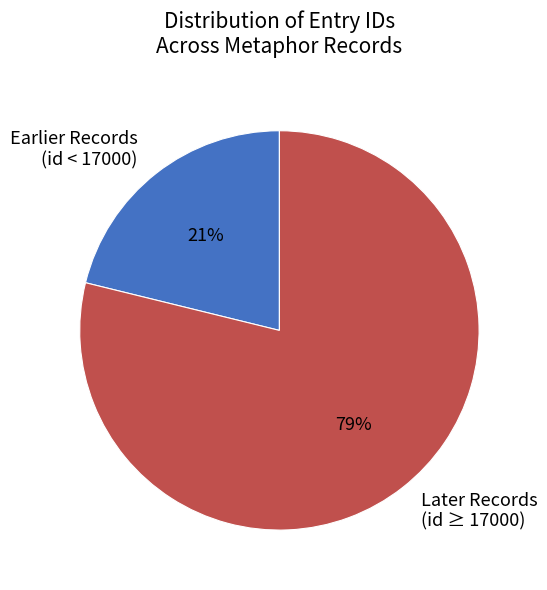

Is it true that Later Records (id ≥ 17000) is 79% of the pie?

True